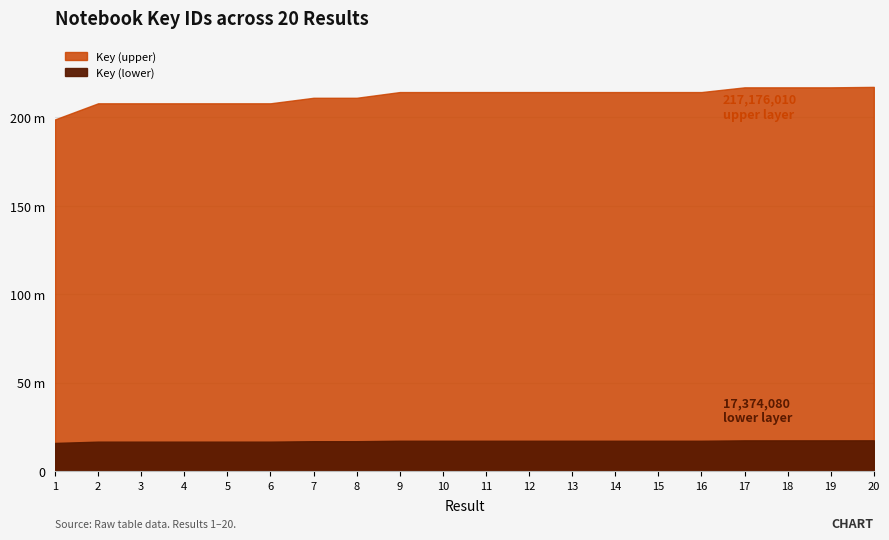

How many data points are above 214247940?

9